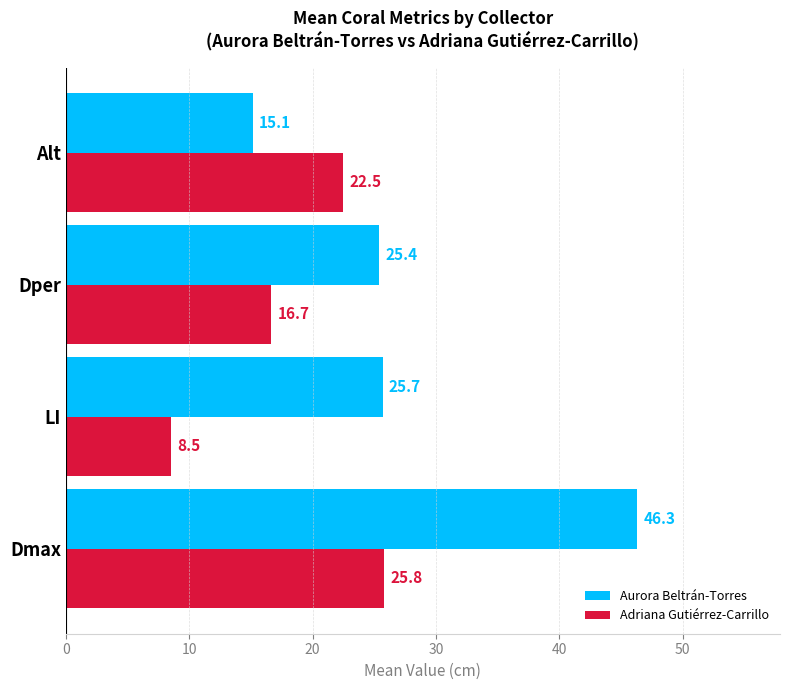

What are all the series names shown in the legend?

Aurora Beltrán-Torres, Adriana Gutiérrez-Carrillo